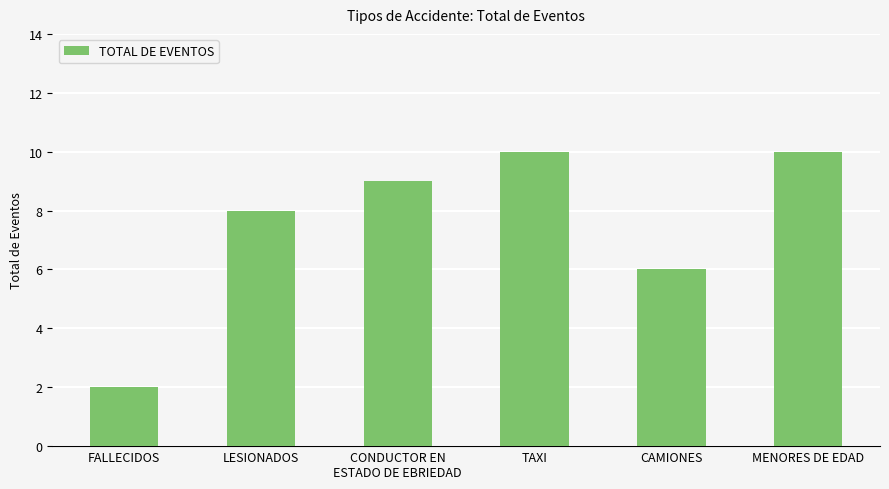

How many series are shown in this chart?

1